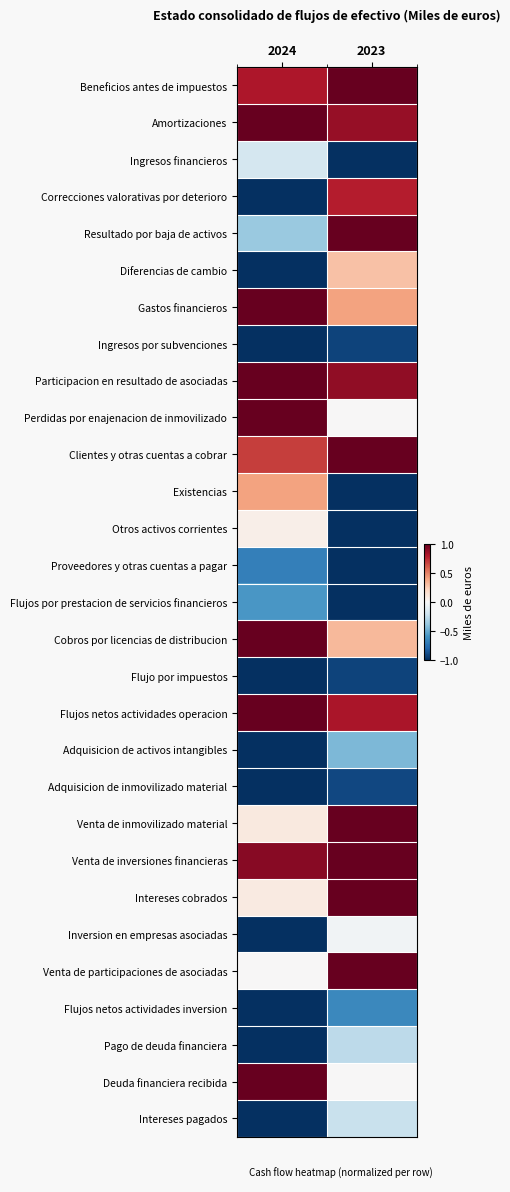

At which category is the sum across all series the highest?

2023